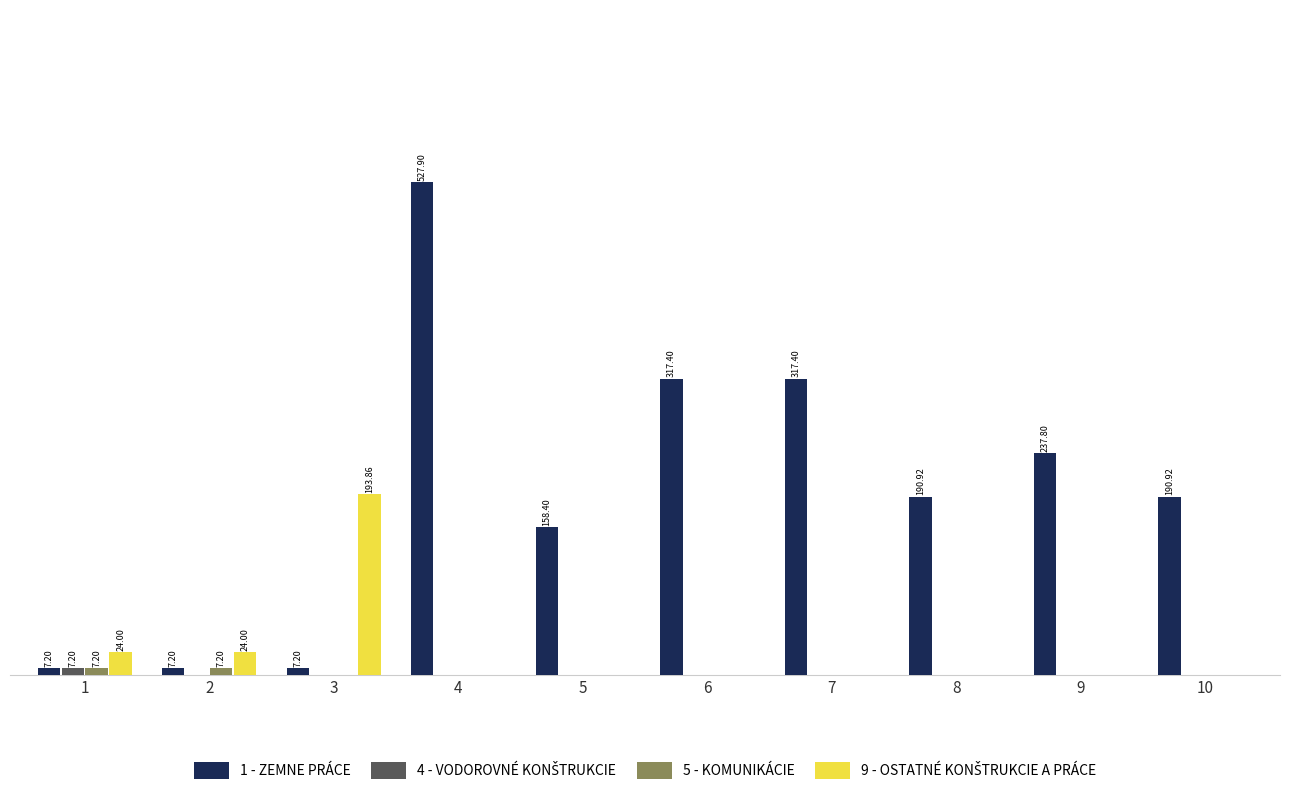

What is the difference between the maximum and minimum values in the 9 - OSTATNÉ KONŠTRUKCIE A PRÁCE series?

193.9